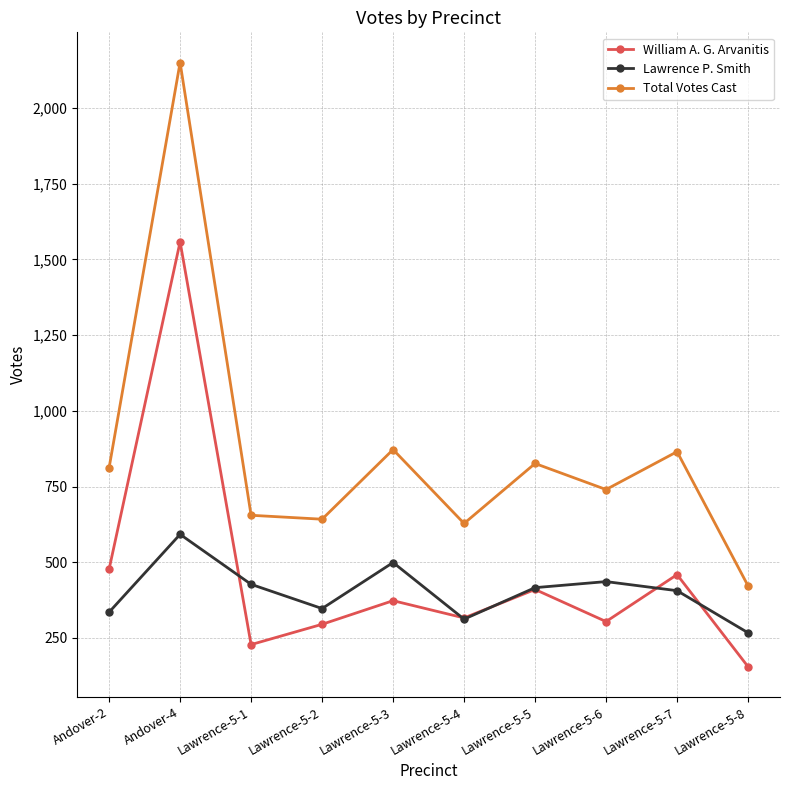

The value of Lawrence P. Smith at Lawrence-5-2 is 124. True or false?

False